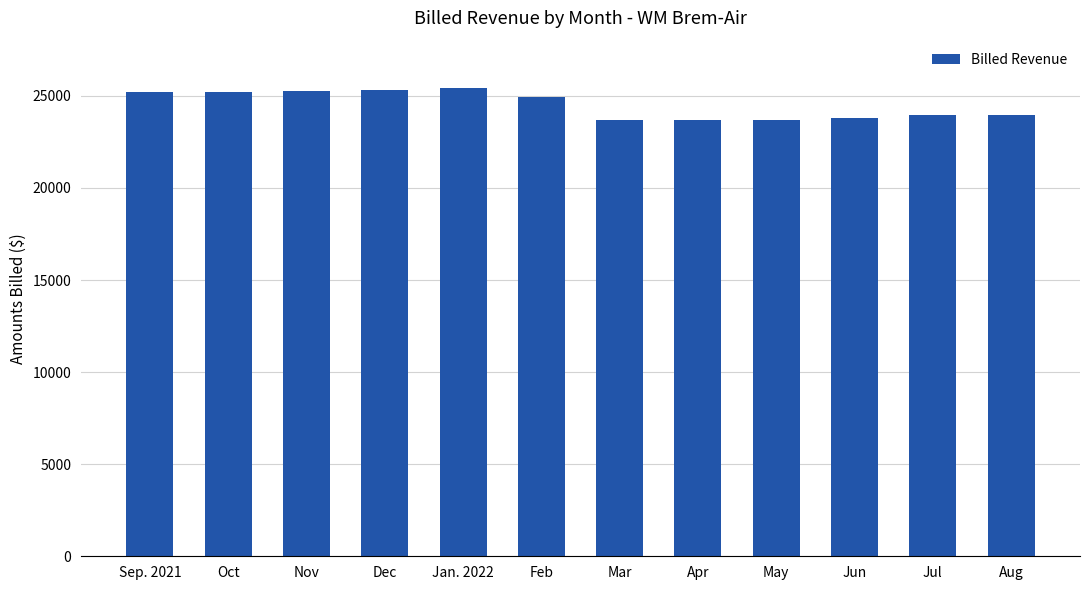

Are the bars horizontal?

No